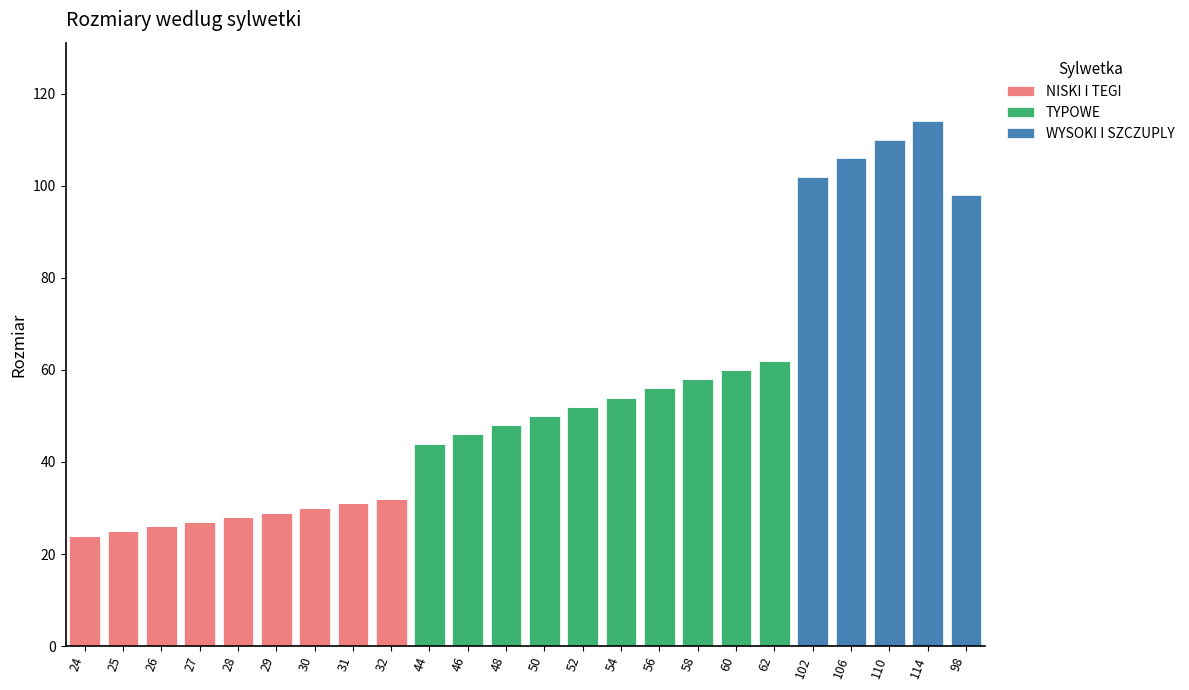

Are the bars horizontal?

No